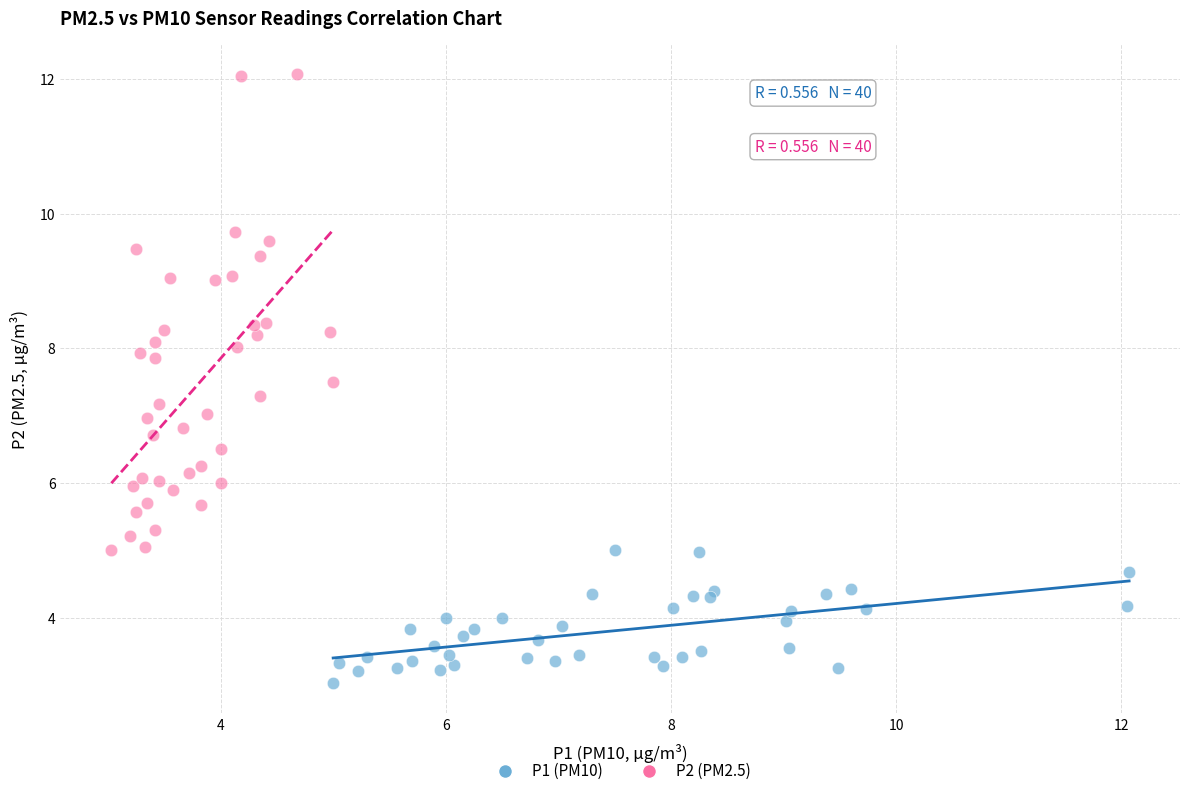

Which series reaches the maximum Y coordinate?

P2 (PM2.5)